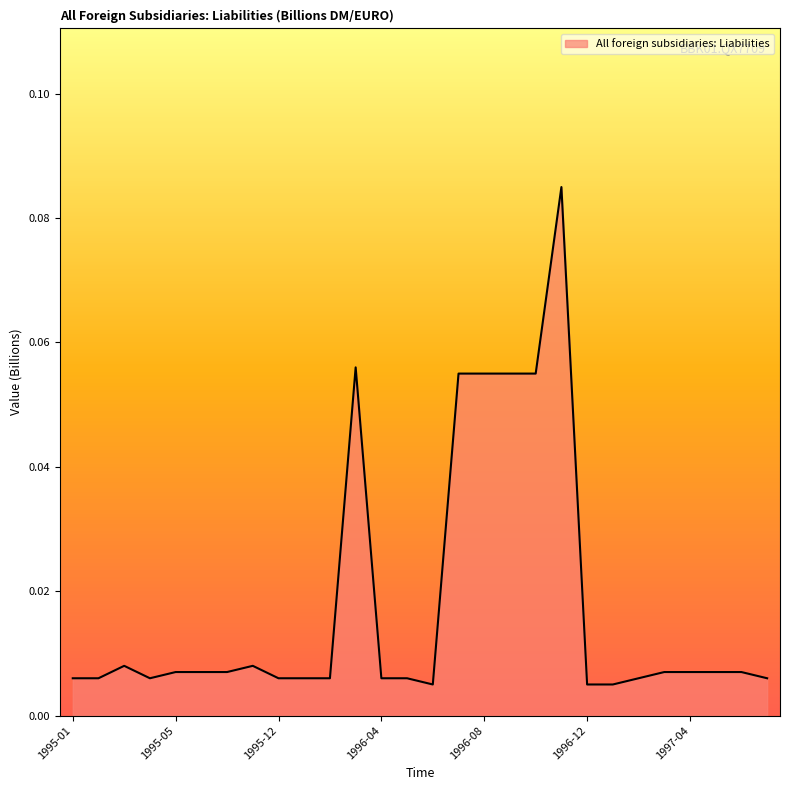

How many lines are shown in the chart?

1